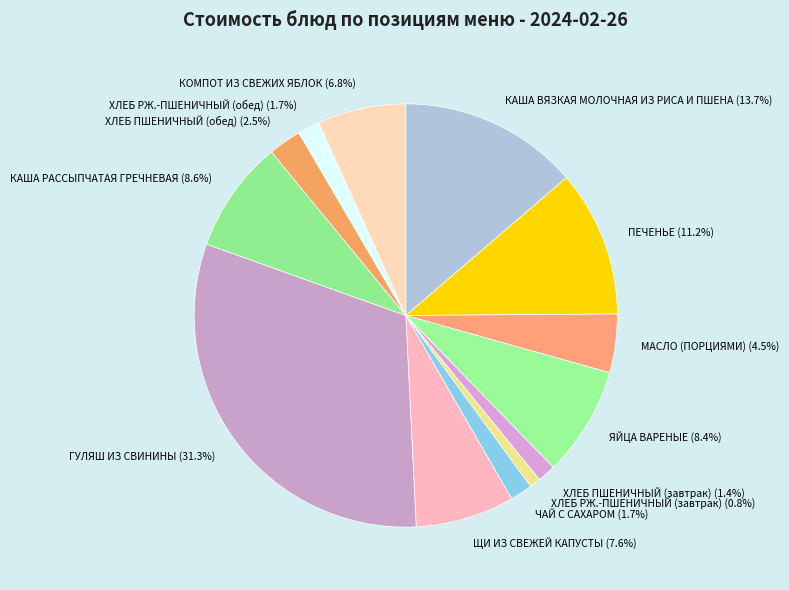

Which category has the biggest portion of the pie?

ГУЛЯШ ИЗ СВИНИНЫ